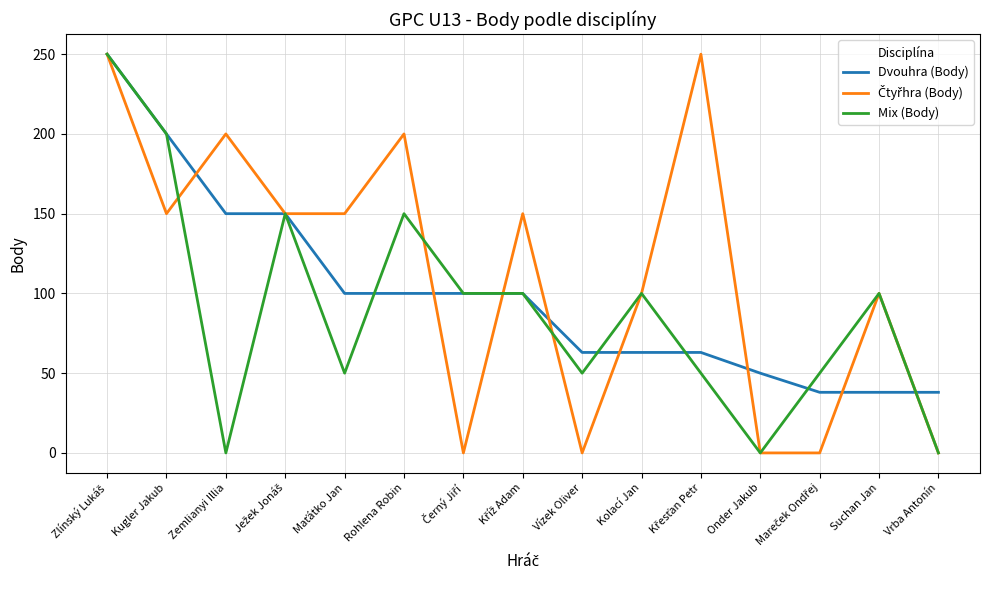

What is the approximate value of Mix (Body) at Suchan Jan?

100